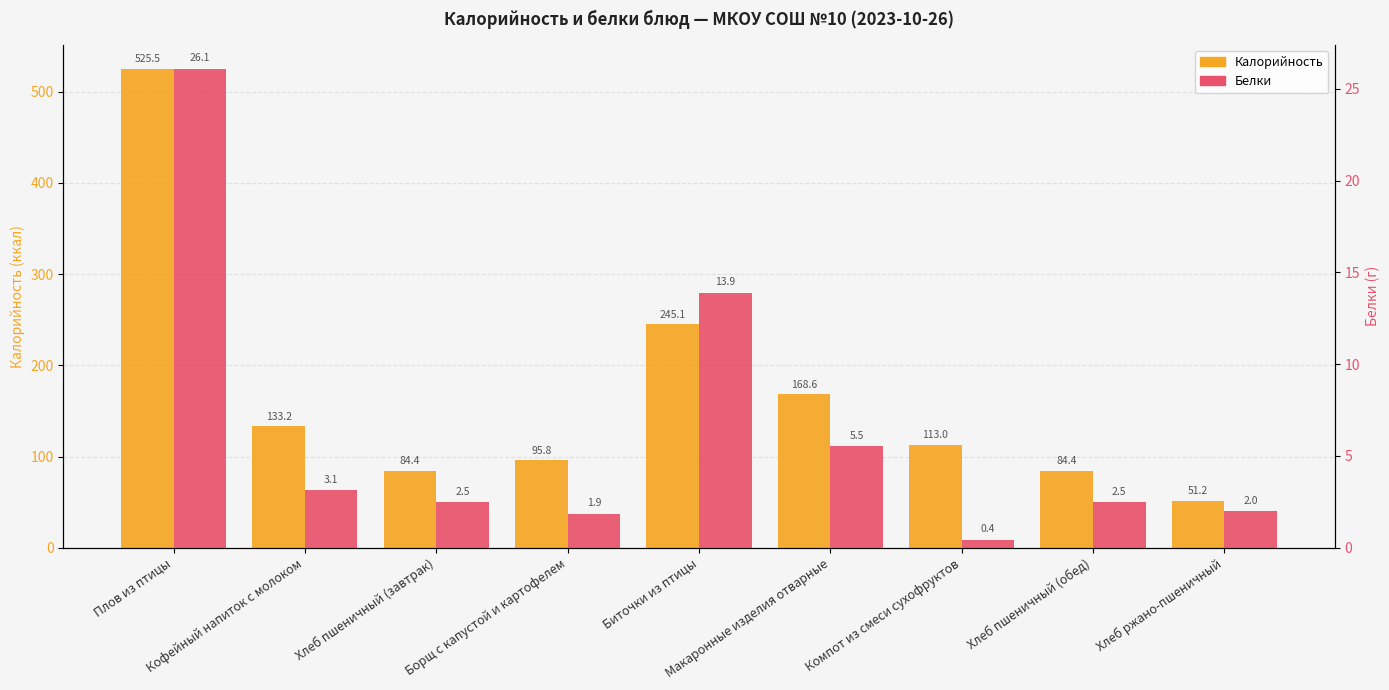

True or false: Белки has a value of 1.7 at Хлеб пшеничный (завтрак).

False